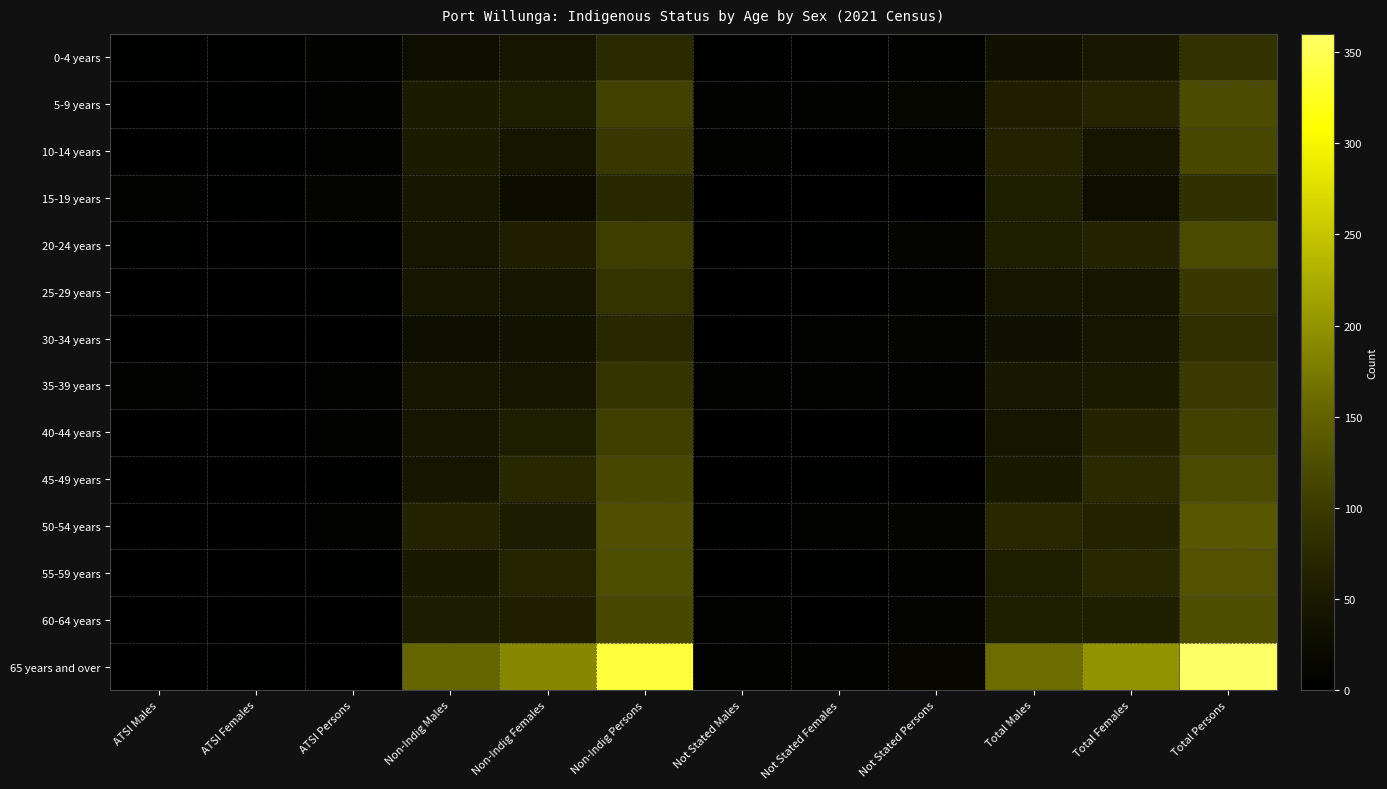

Which series has the largest total across all categories?

65 years and over